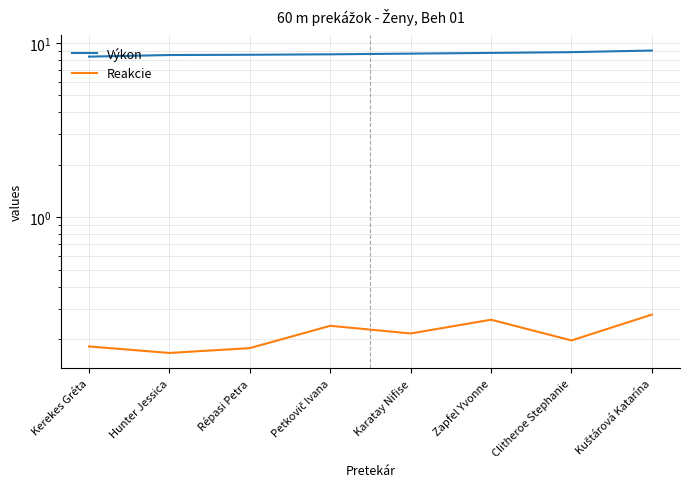

The value of Reakcie at Karatay Nifise is 0.3. True or false?

False